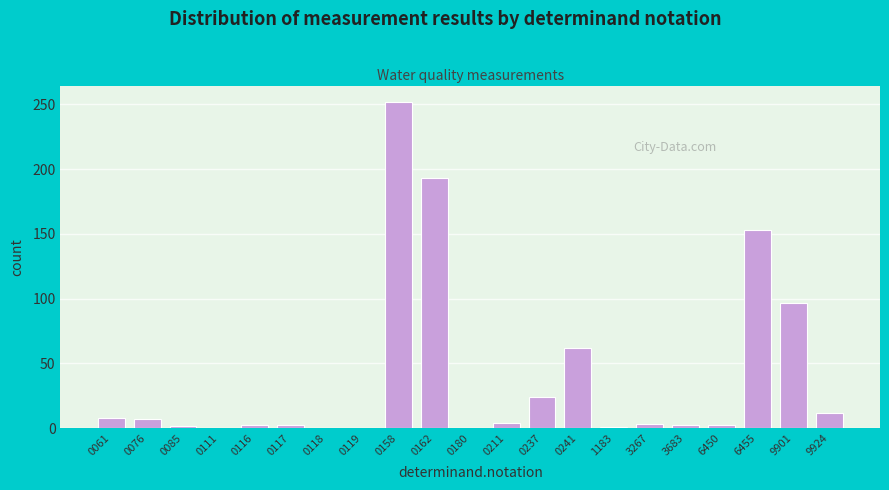

True or false: the data shows 0.0 at 0111.

True